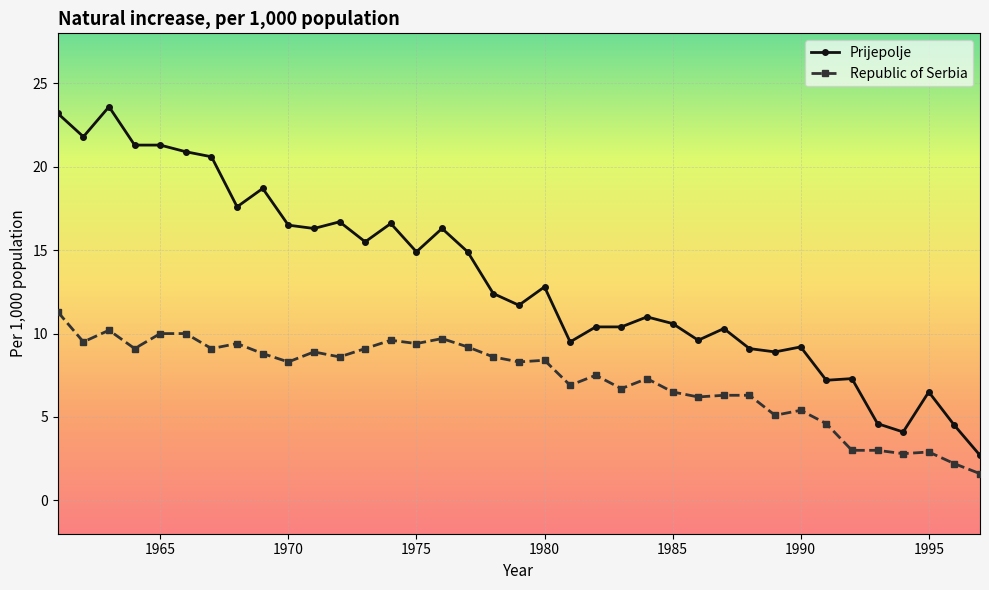

At how many categories does at least one series exceed 2?

37